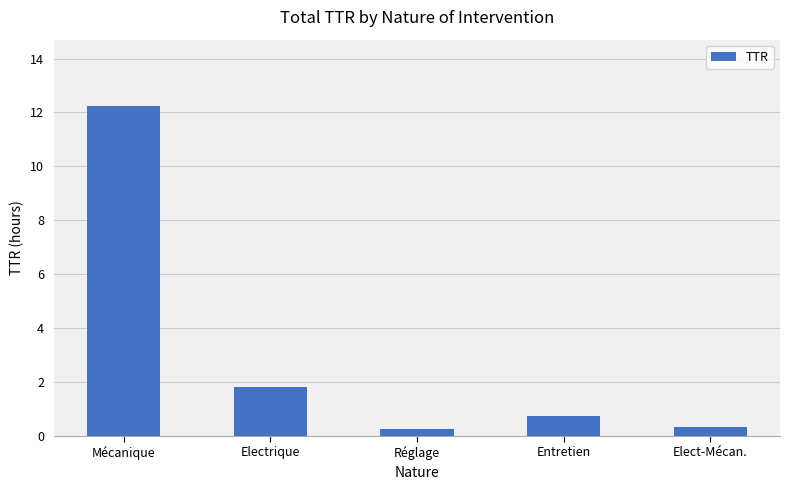

How many categories are shown in the chart?

5